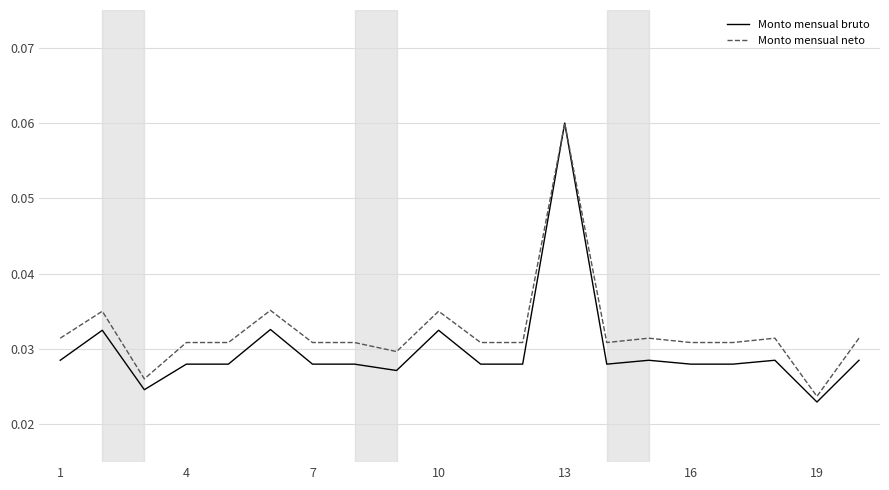

Which series has the widest spread of values?

Monto mensual bruto